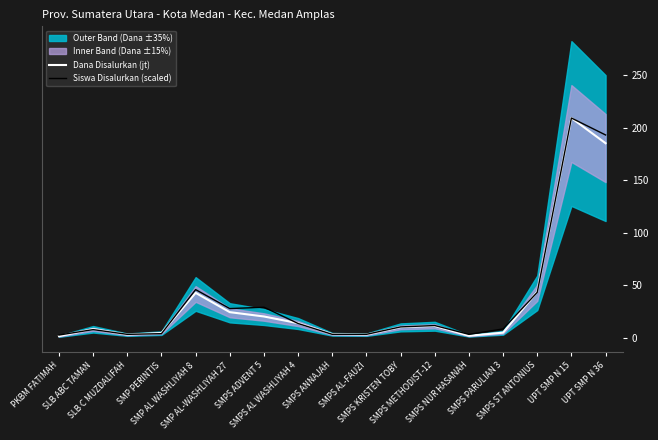

In Dana Disalurkan (jt), how many points are higher than both neighbors (excluding endpoints)?

4